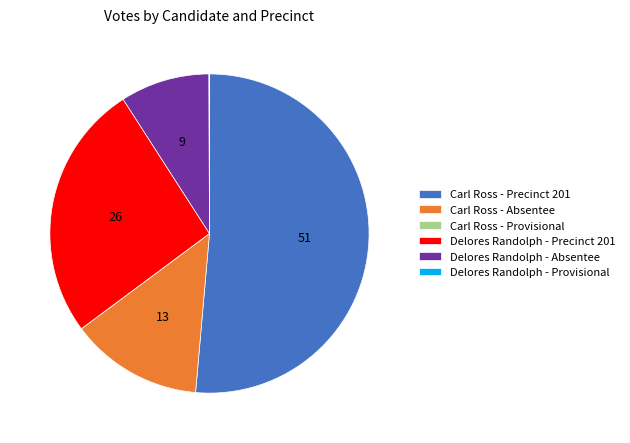

Which category has the biggest portion of the pie?

Carl Ross - Precinct 201